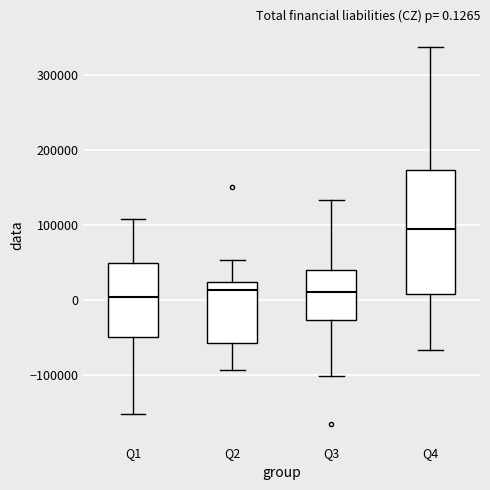

Comparing the boxes themselves (not the whiskers), which one is the tallest?

Q4